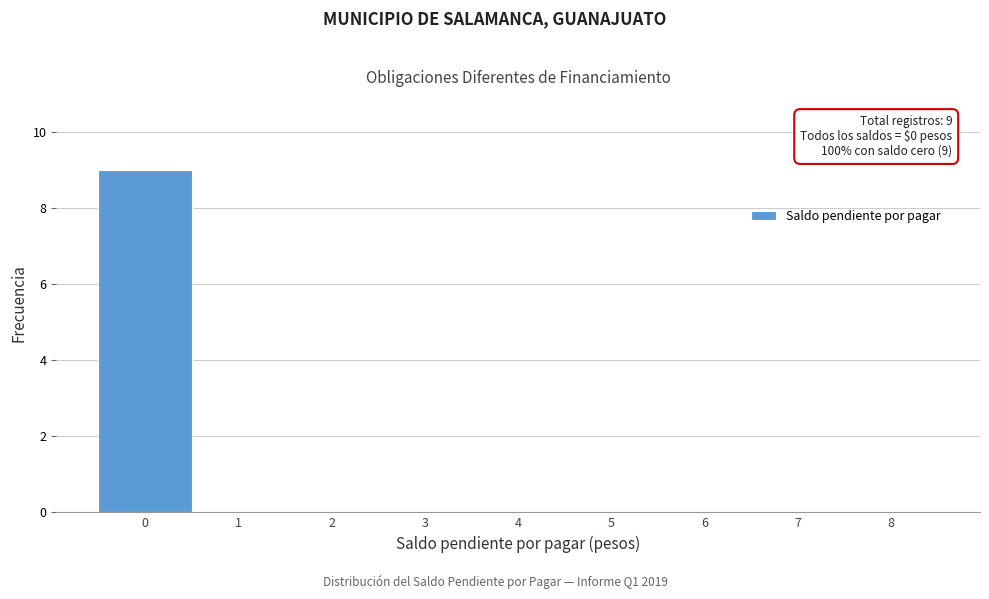

Which range on the x-axis has the tallest bar?

-0.5 to 0.5